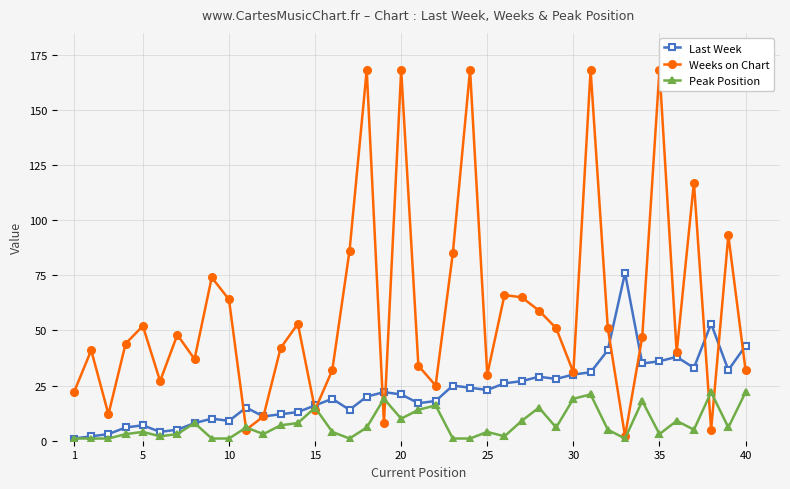

True or false: Peak Position has more than 2 interior local peaks.

True